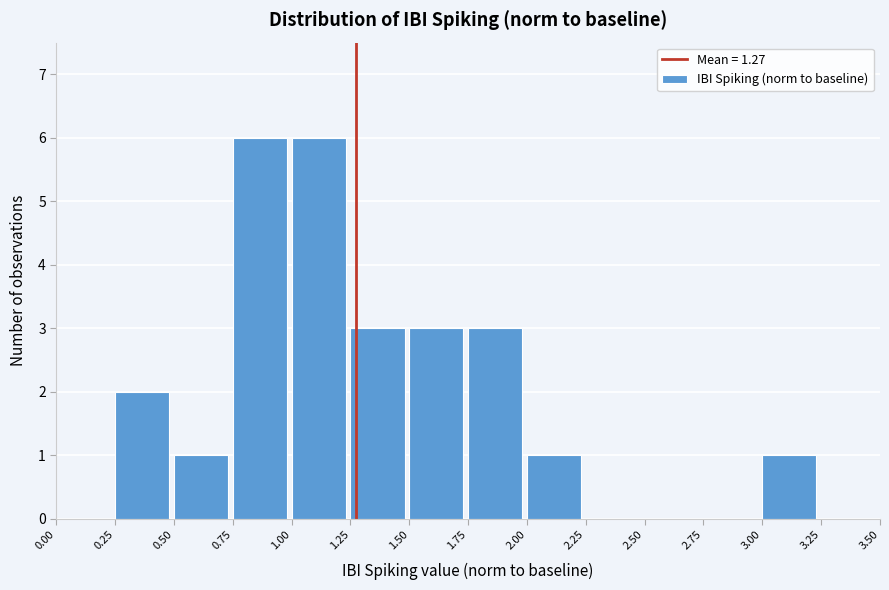

Reading left to right, transcribe this chart: for each bar, give the range it covers on the x-axis and its height. The values are not printed on the chart, so give them approximately, as read against the axis.

0.00 to 0.25: 0
0.25 to 0.50: 2
0.50 to 0.75: 1
0.75 to 1.00: 6
1.00 to 1.25: 6
1.25 to 1.50: 3
1.50 to 1.75: 3
1.75 to 2.00: 3
2.00 to 2.25: 1
2.25 to 2.50: 0
2.50 to 2.75: 0
2.75 to 3.00: 0
3.00 to 3.25: 1
3.25 to 3.50: 0